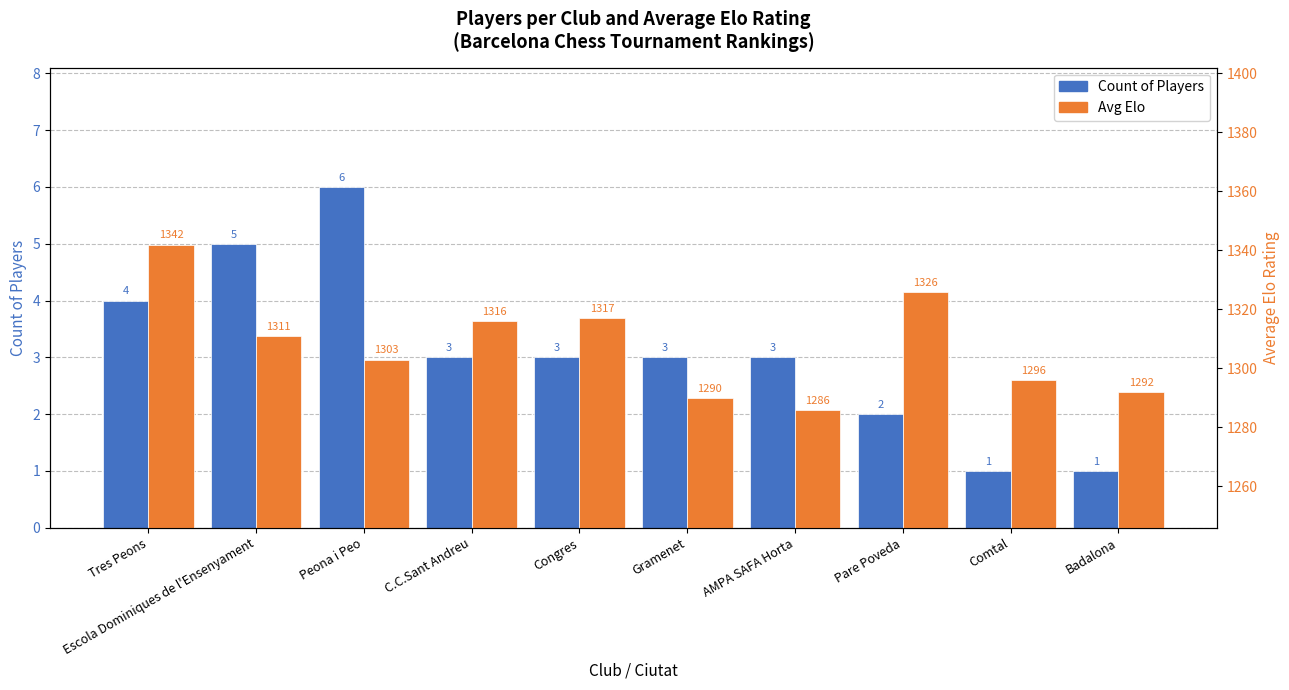

What is the sum of the Avg Elo values at Comtal and Tres Peons?

2638